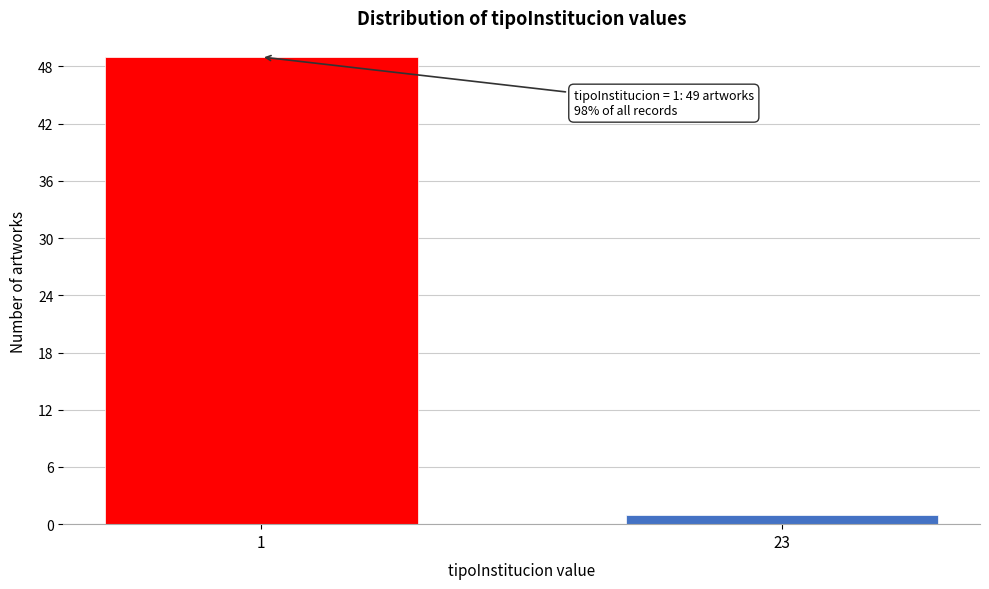

Reading left to right, transcribe all the data shown in this chart.

49	1